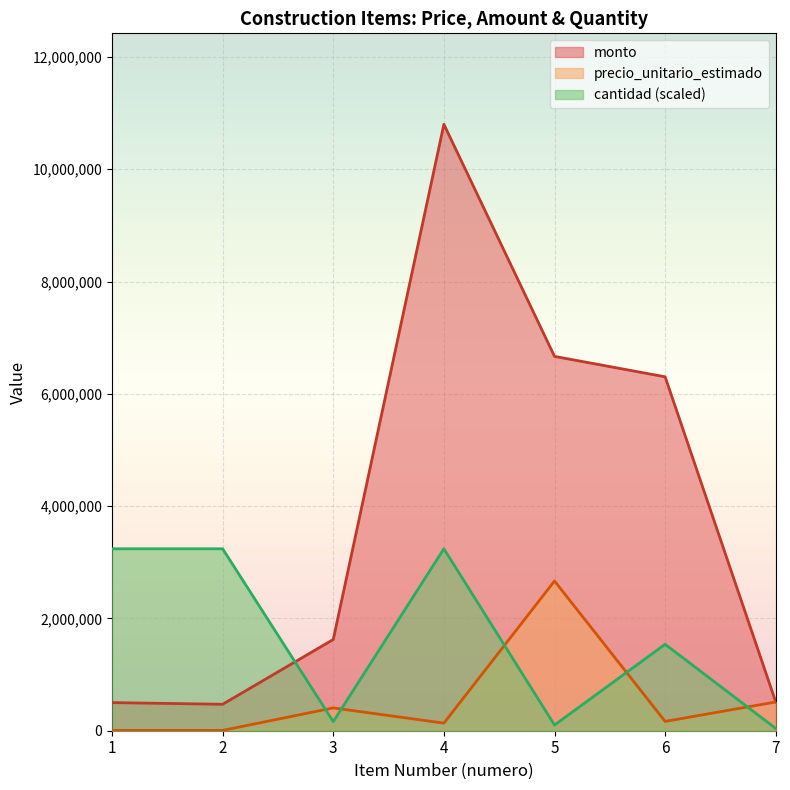

Which series has the largest total across all categories?

monto